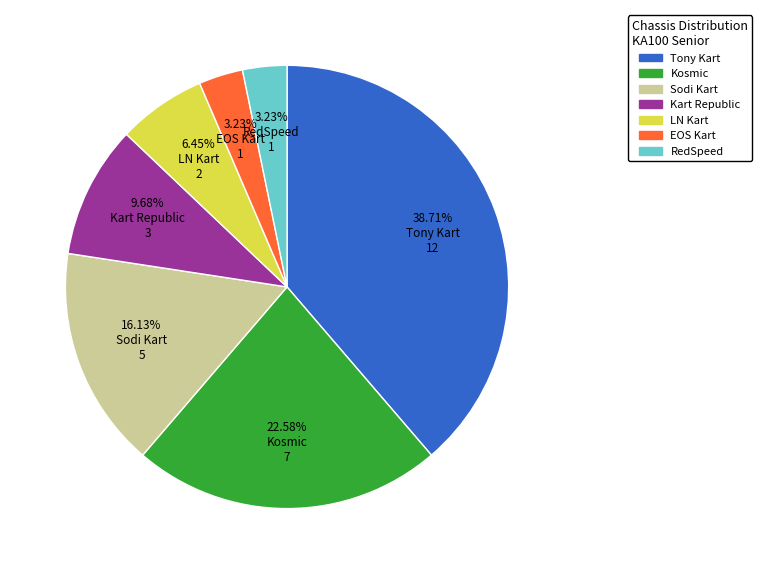

Approximately how many times larger is the value at Sodi Kart compared to Kosmic?

0.7